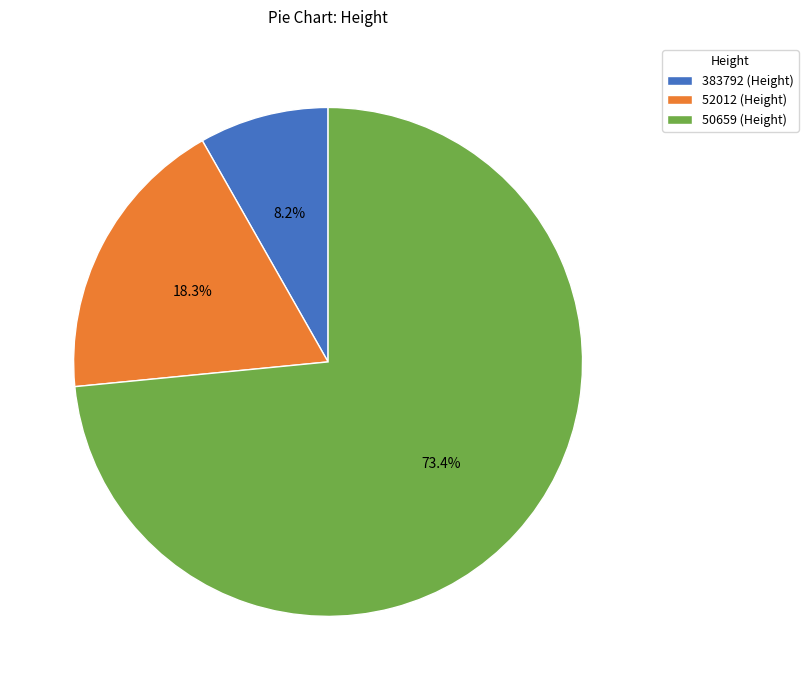

Rank the categories by value from lowest to highest.

383792, 52012, 50659